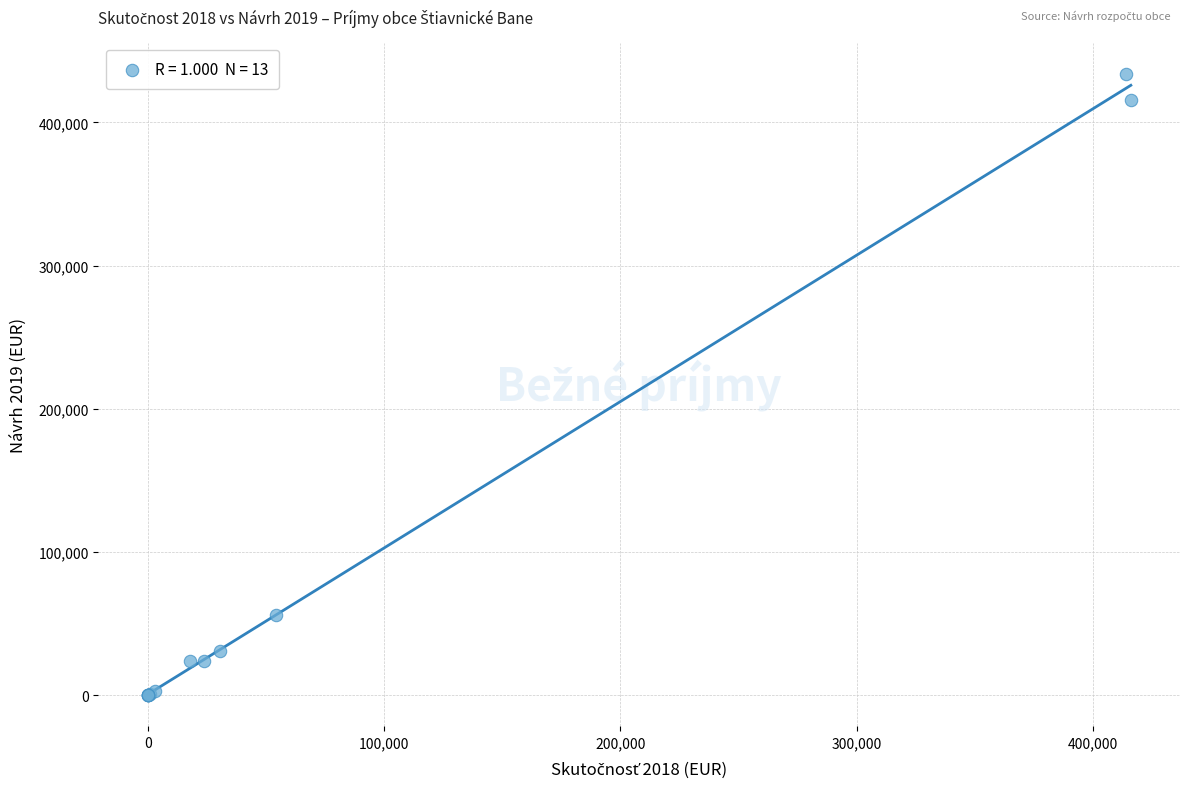

What Y value in the scatter plot is closest to 217000?

56140